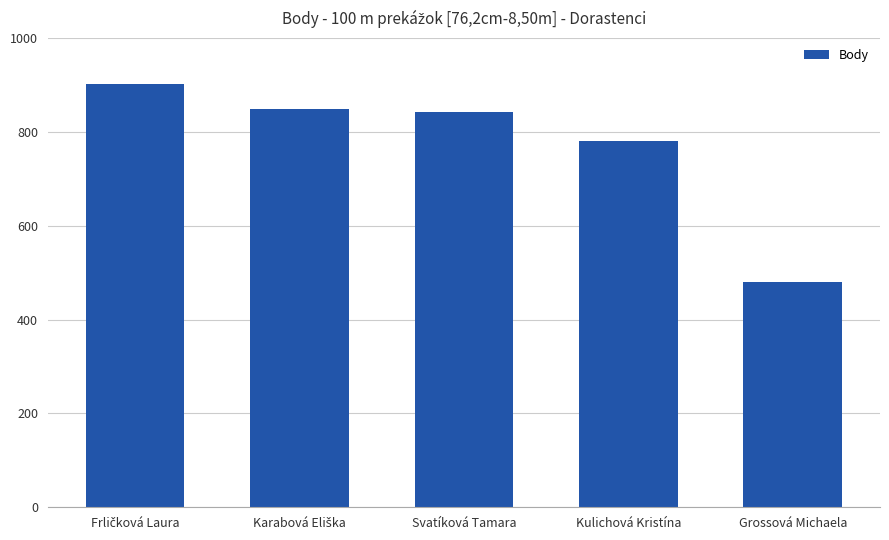

What is the change in value from Kulichová Kristína to Grossová Michaela?

-301